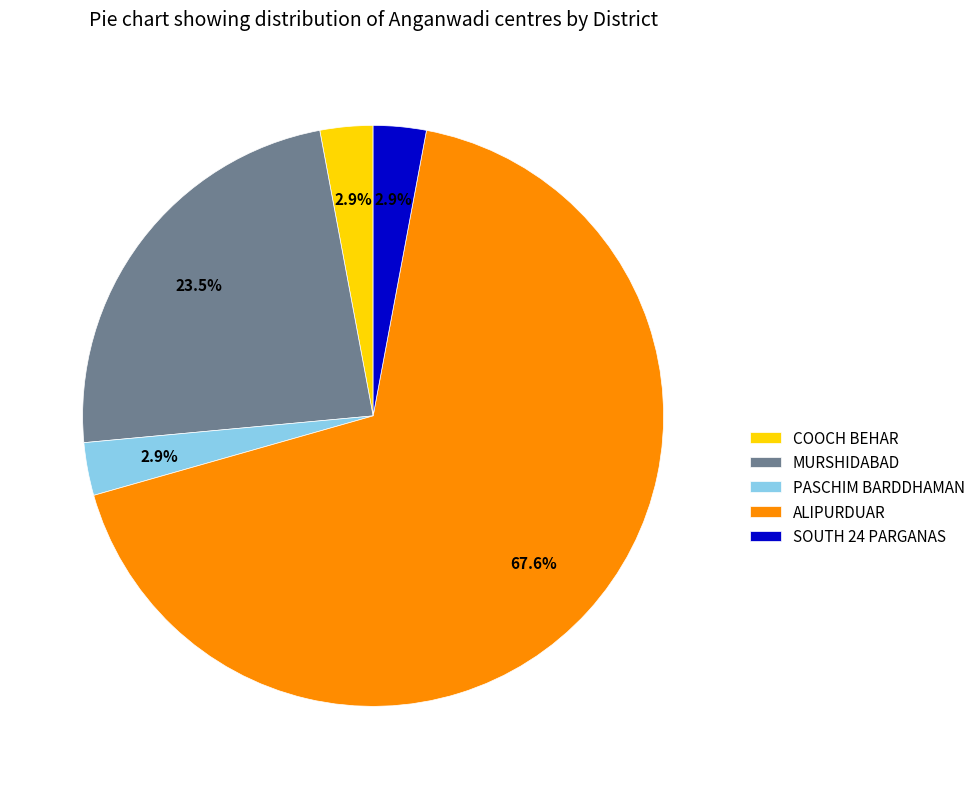

Do PASCHIM BARDDHAMAN and COOCH BEHAR together represent more than half of the pie?

No